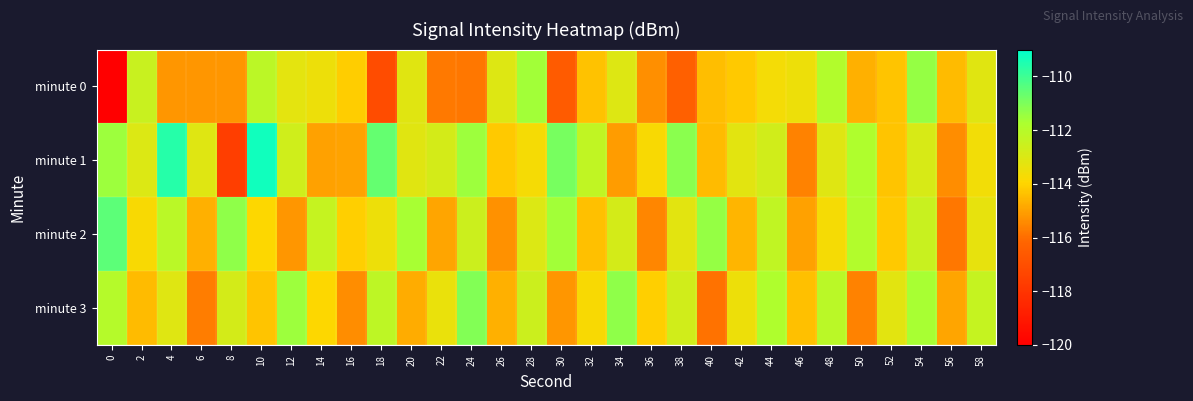

Between 32 and 44, which series saw the biggest shift?

minute 2